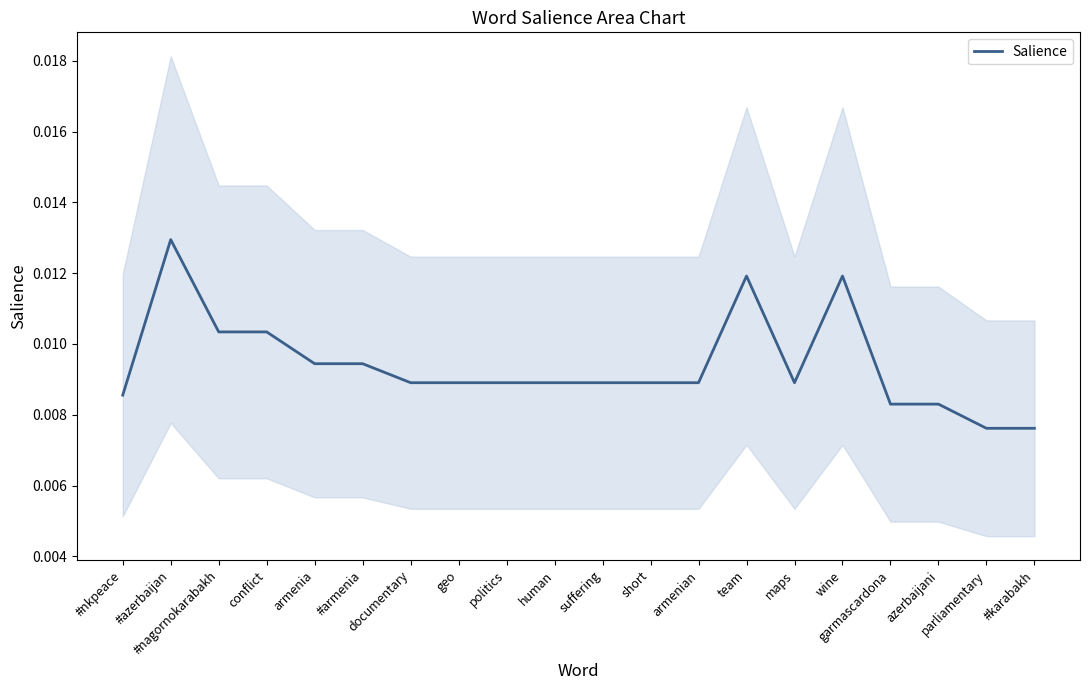

Which label corresponds to the largest value in the chart?

#azerbaijan